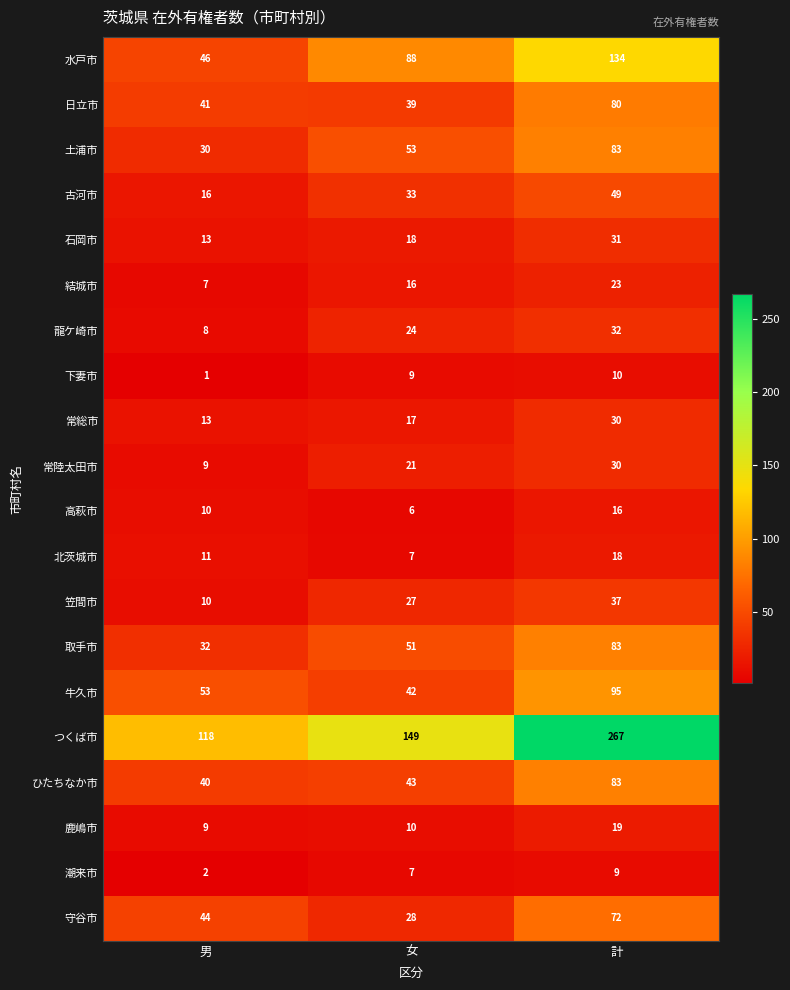

What is the approximate value of 笠間市 at 女?

27